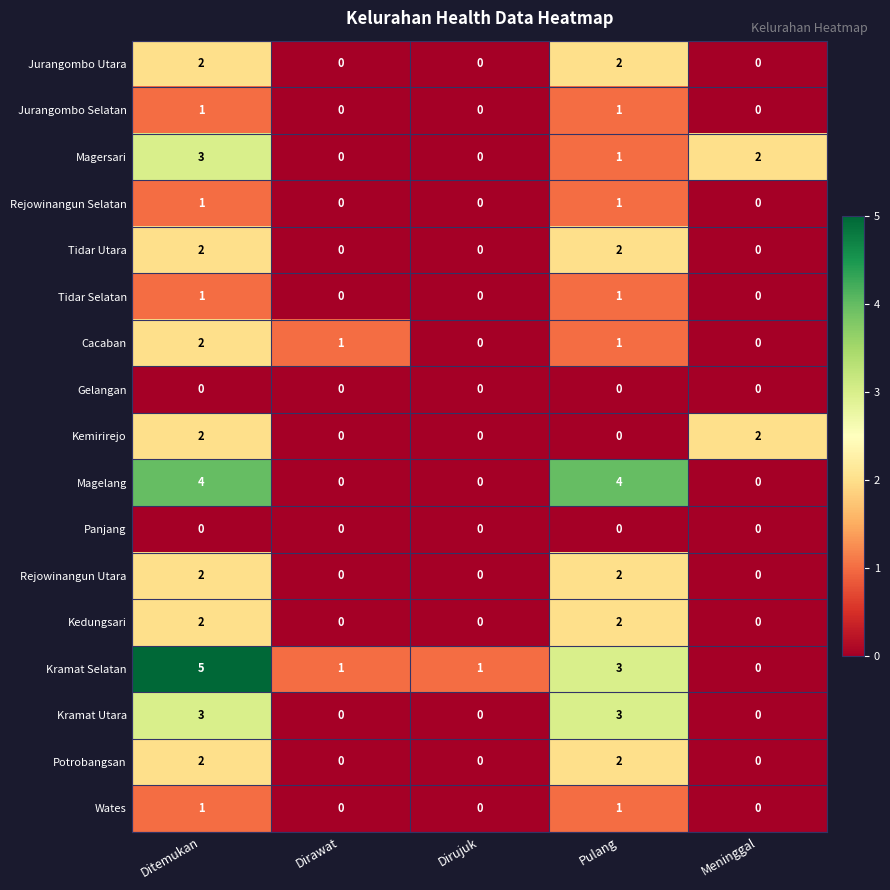

Is the value of Kramat Utara at Ditemukan greater than the value of Magersari at Pulang?

Yes